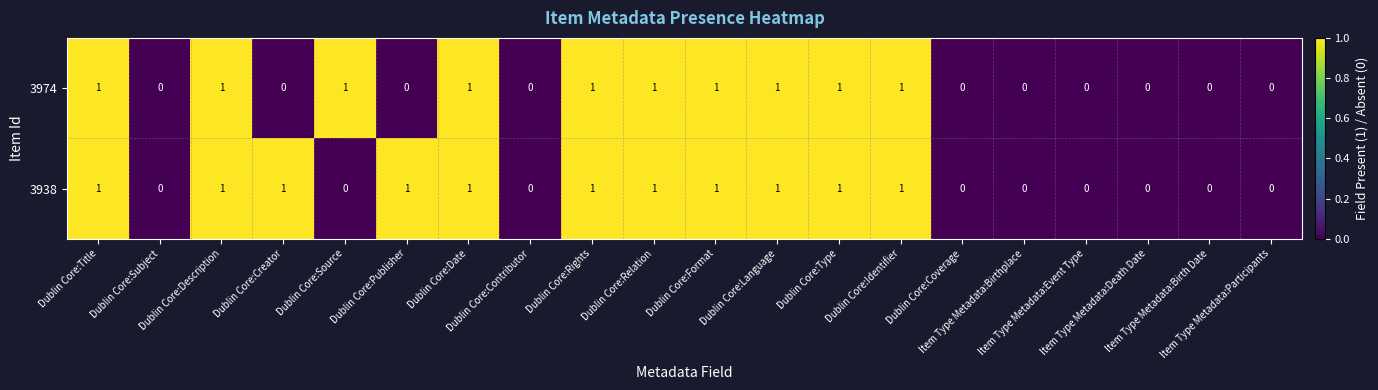

Count the 3938 values in the range 0 to 1.

20